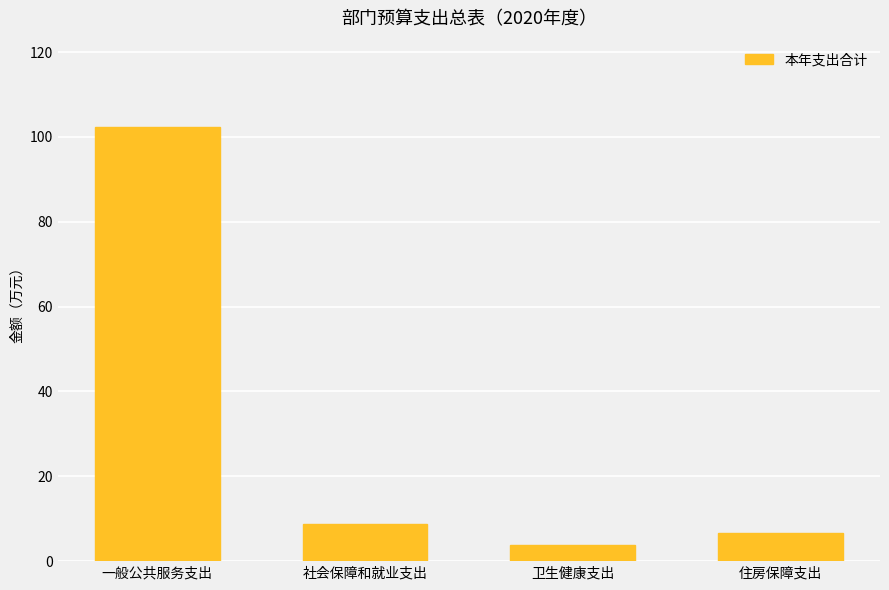

At which category does the chart reach its peak across all series?

一般公共服务支出